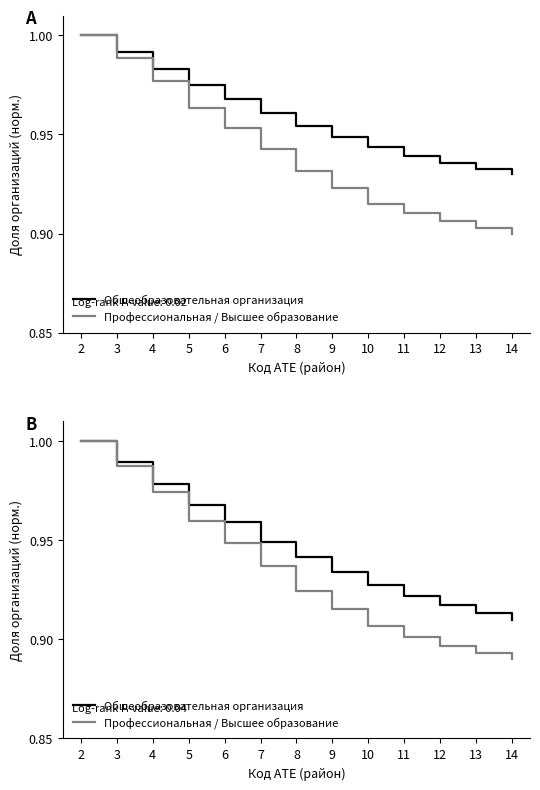

Which category has the highest value in the Общеобразовательная организация series?

2